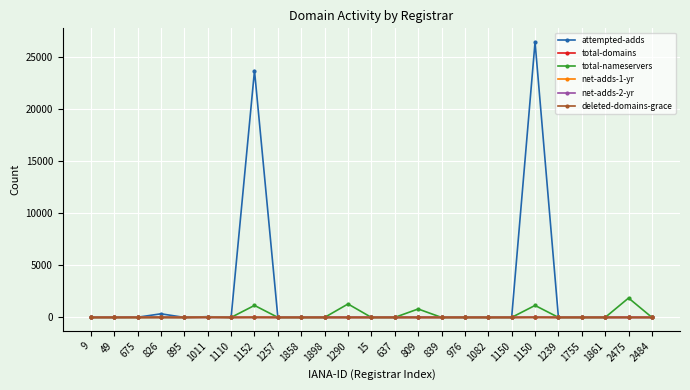

How many values in the total-domains series exceed 0?

8